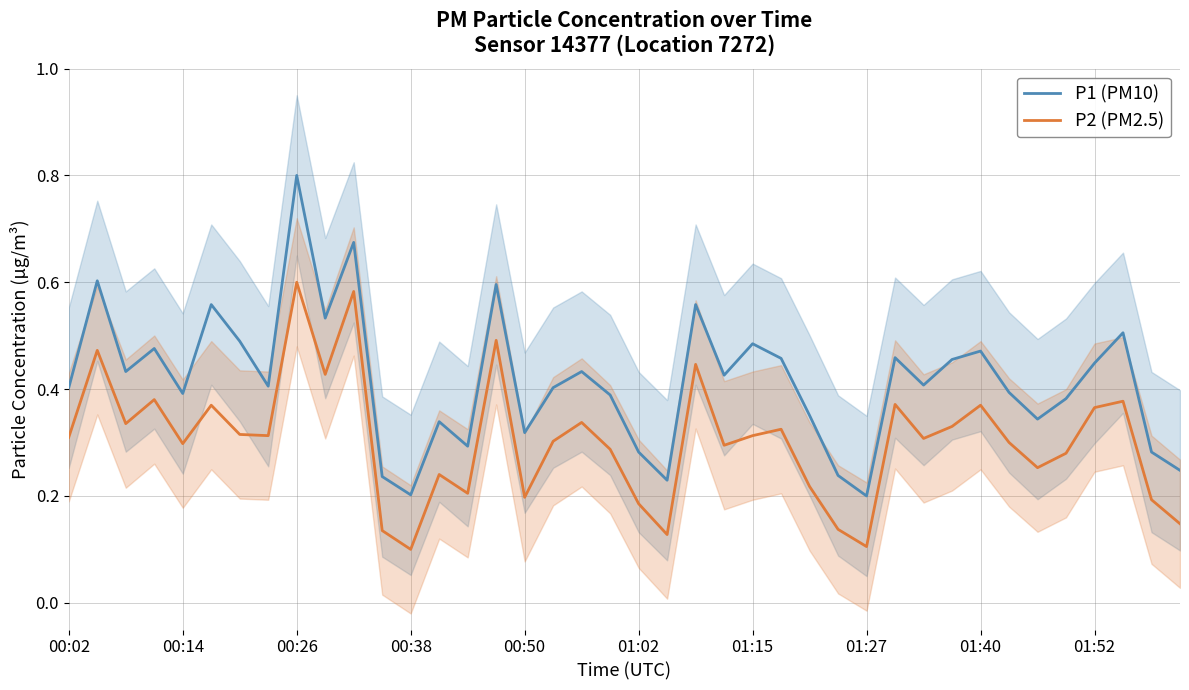

The P1 (PM10) series shows 0.4 at 35. True or false?

True